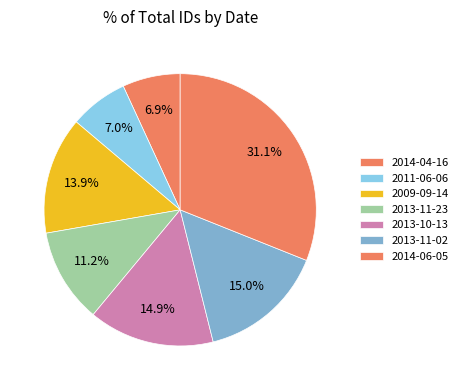

Which category has the smallest portion of the pie?

2014-04-16